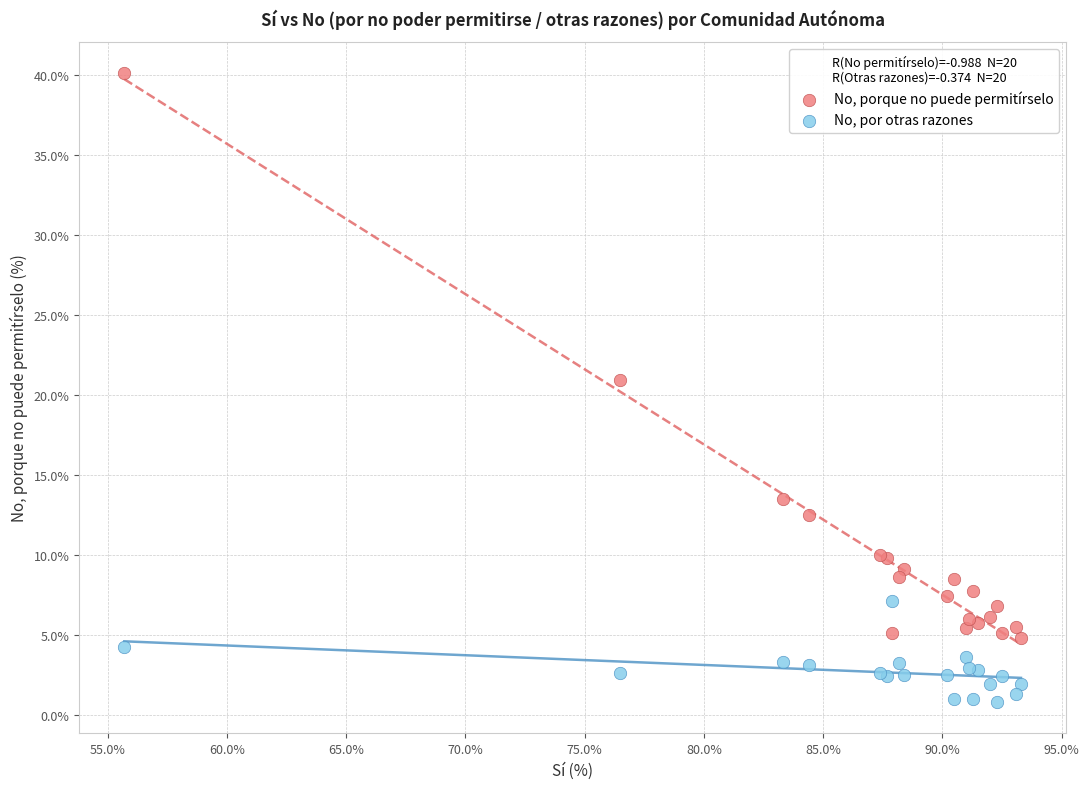

Which series reaches the minimum Y coordinate?

No, por otras razones